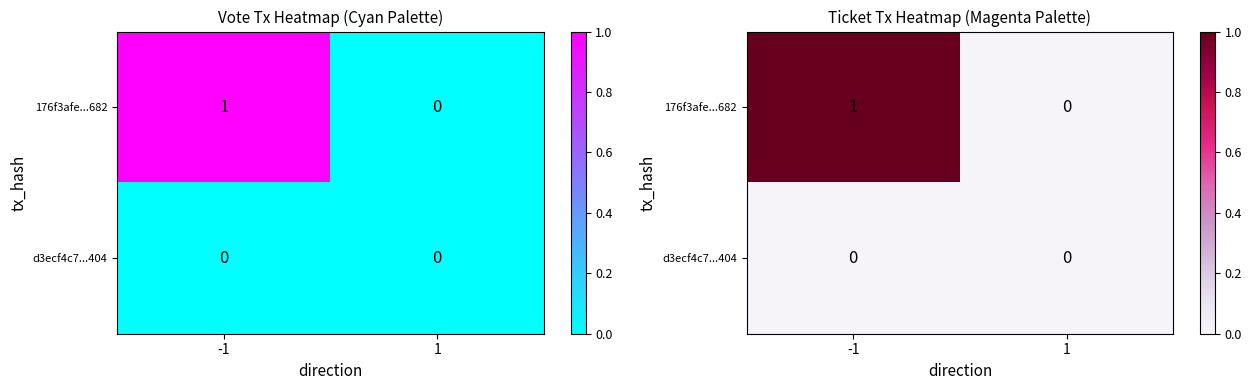

At which label does d3ecf4c7...404 reach its peak?

-1